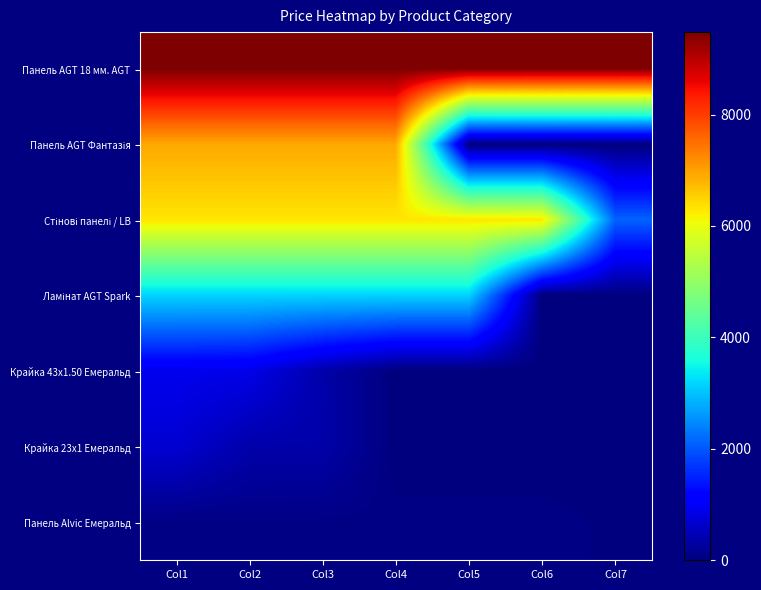

Which series changed the most between Col2 and Col5?

Панель AGT Фантазія